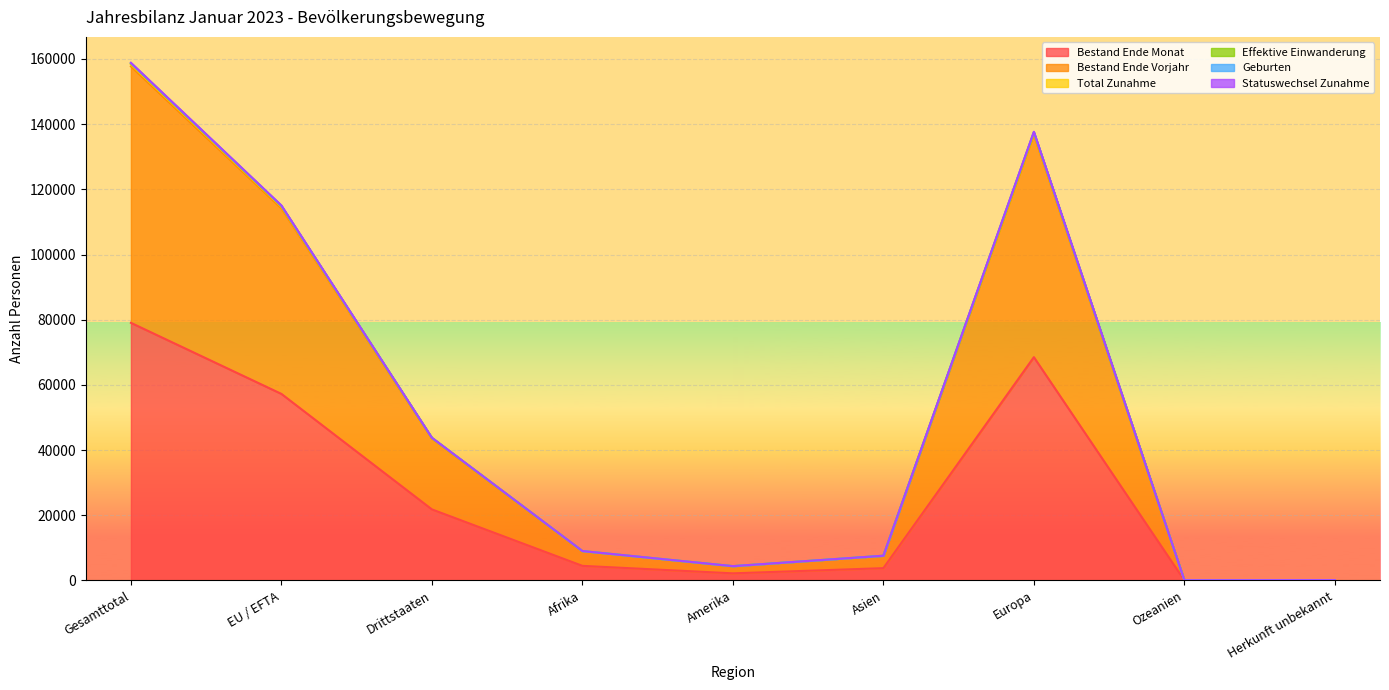

True or false: Total Zunahme and Bestand Ende Vorjahr cross at least once.

False